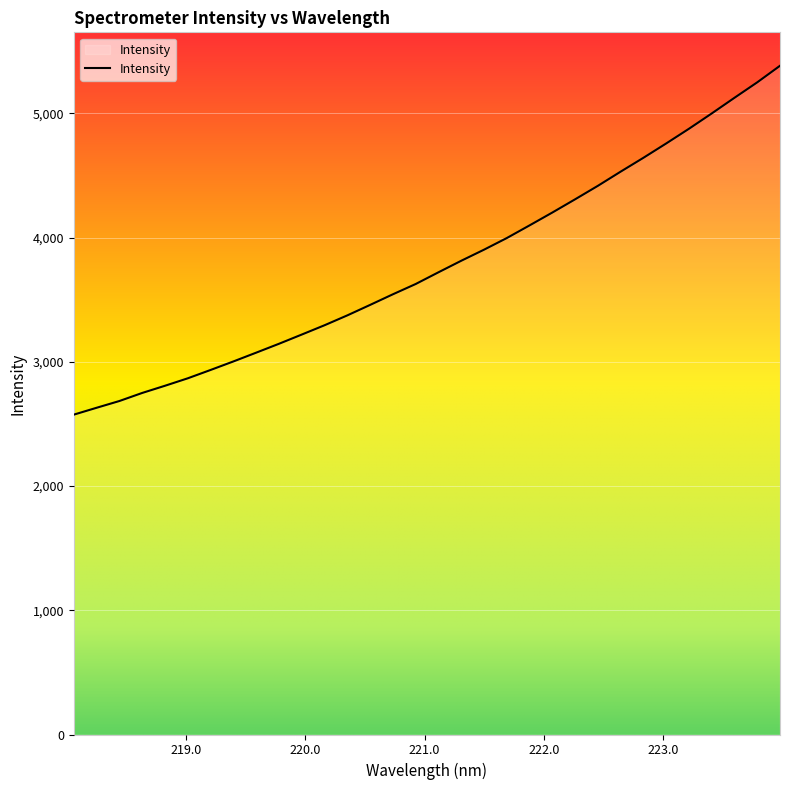

What is the smallest value displayed?

2575.2